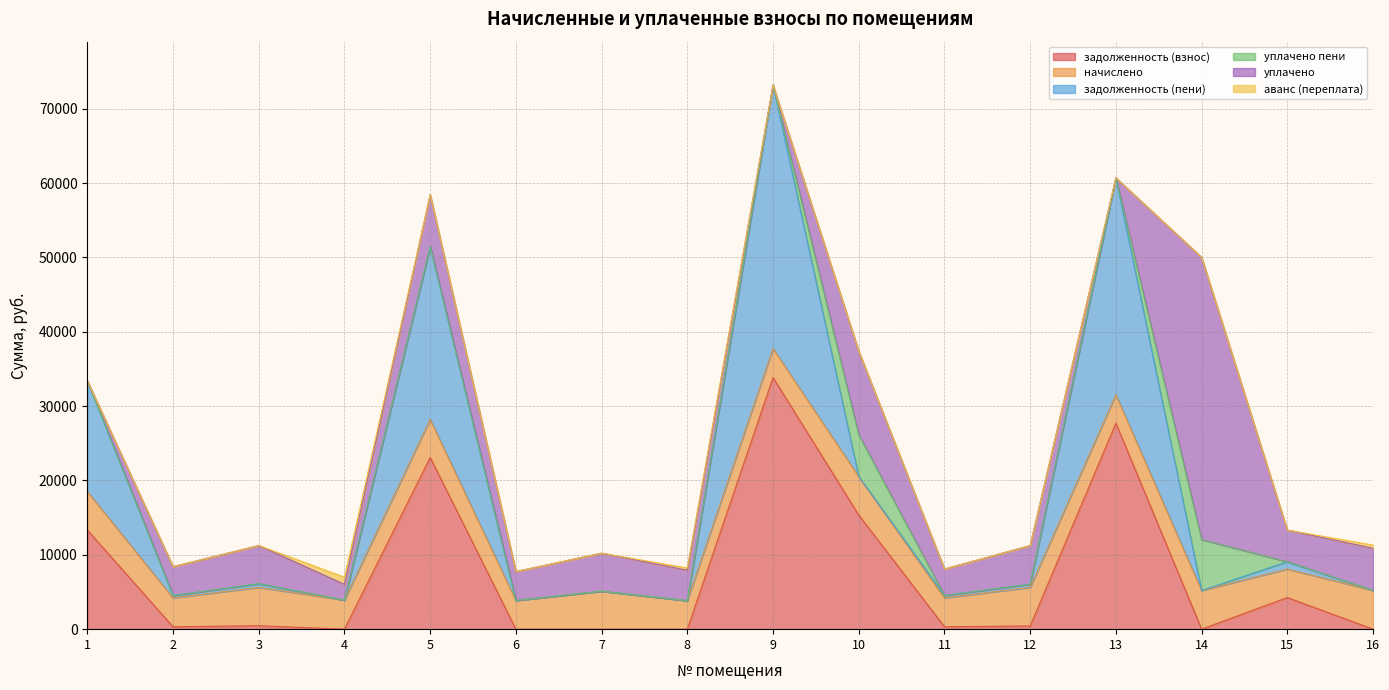

Does the chart display data point markers on the line(s)?

No